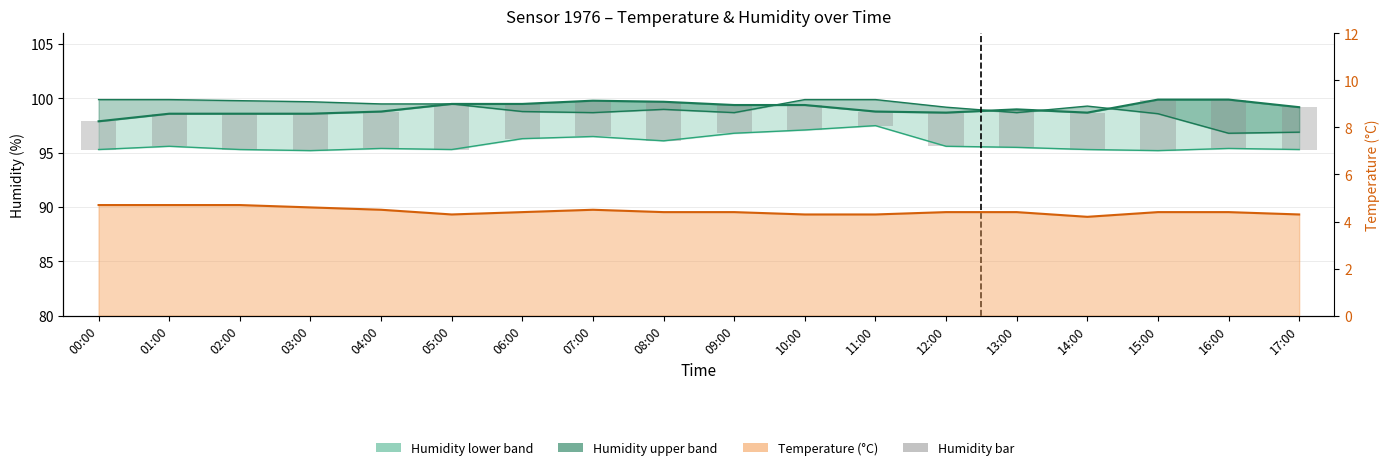

Rank the categories by Humidity bar value from highest to lowest.

15:00, 16:00, 05:00, 17:00, 08:00, 13:00, 14:00, 03:00, 04:00, 02:00, 07:00, 06:00, 12:00, 01:00, 00:00, 09:00, 10:00, 11:00